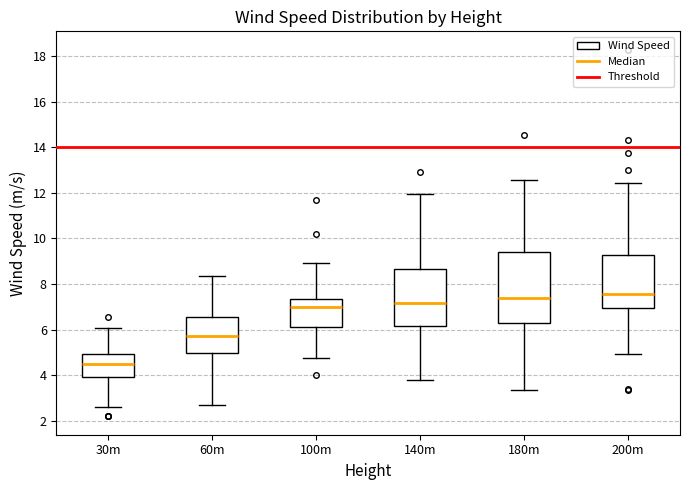

Which box is the tallest, from its lower edge to its upper edge?

180m